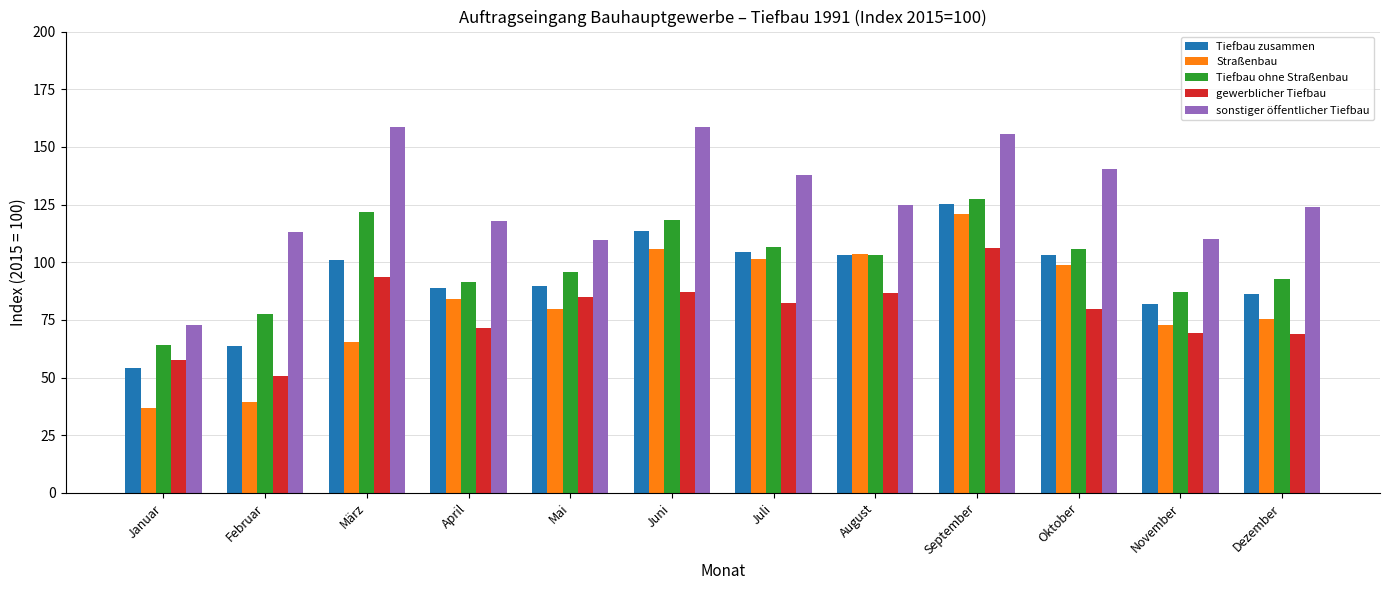

How many bars are there in total?

60